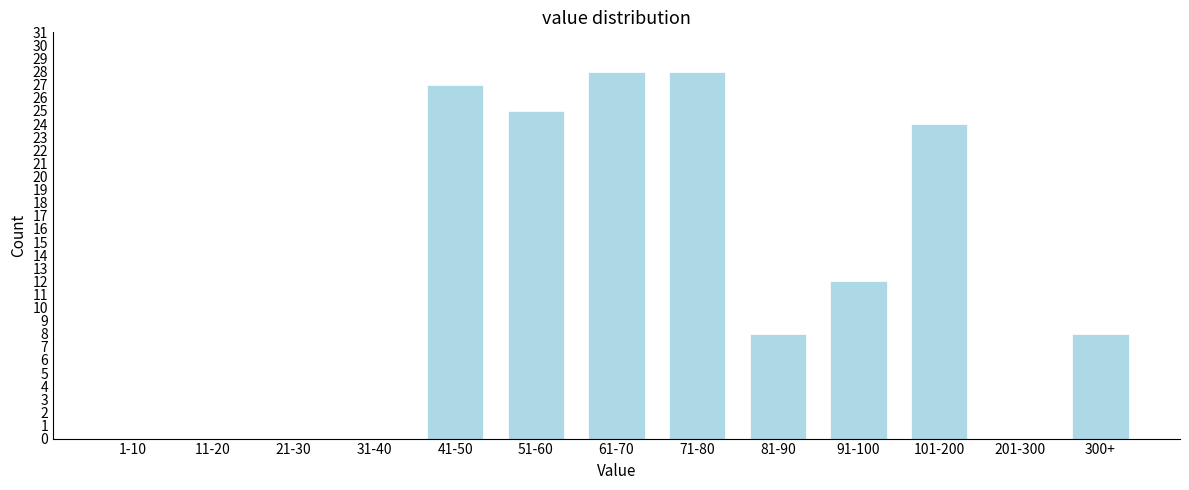

Reading left to right, extract all data points from this chart.

1-10=0	11-20=0	21-30=0	31-40=0	41-50=27	51-60=25	61-70=28	71-80=28	81-90=8	91-100=12	101-200=24	201-300=0	300+=8